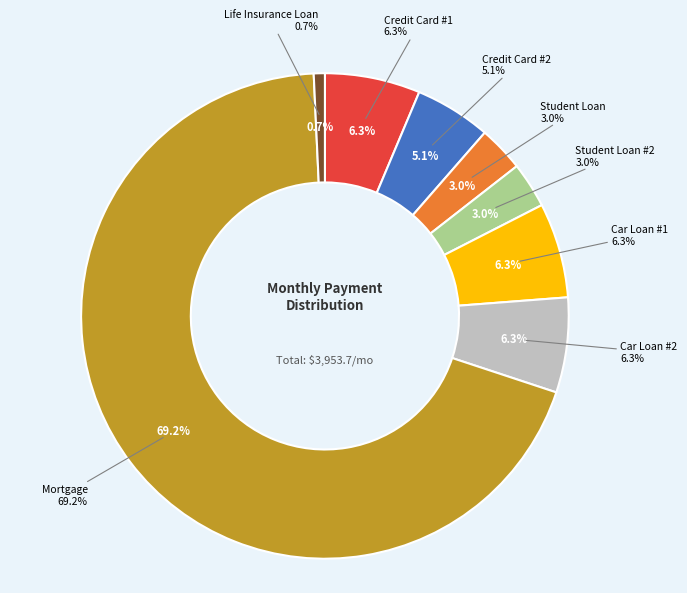

Which has a higher value, Credit Card #1 or Student Loan?

Credit Card #1